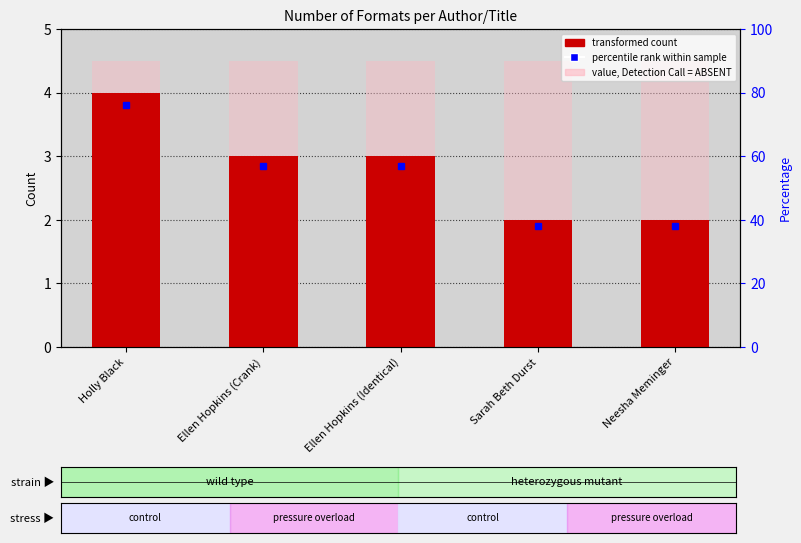

Which has a higher value, Ellen Hopkins (Identical) or Ellen Hopkins (Crank)?

Ellen Hopkins (Identical)